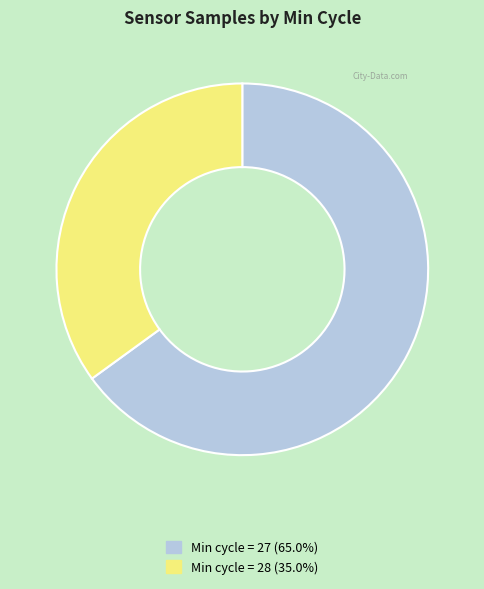

How many slices are in this pie chart?

2